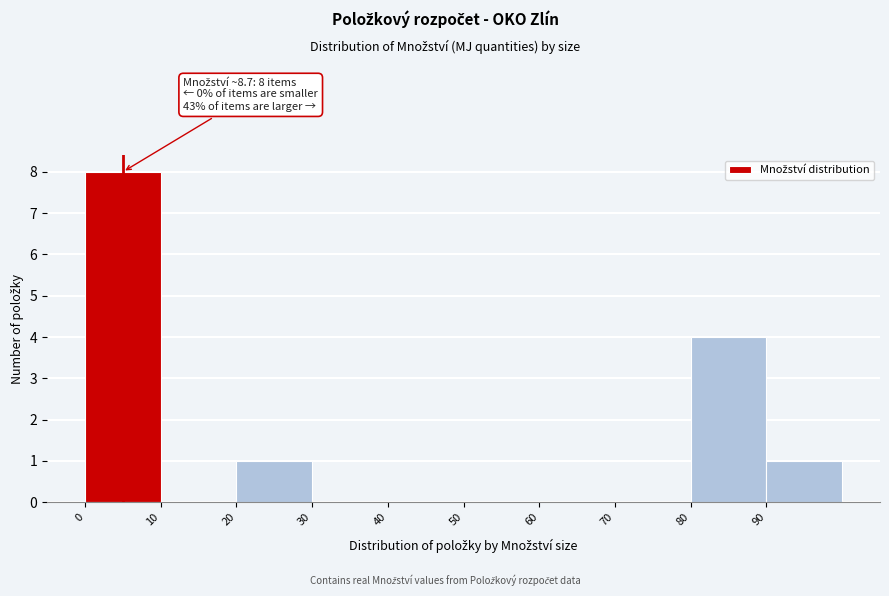

Over which range of the x-axis is the bar tallest?

0 to 10